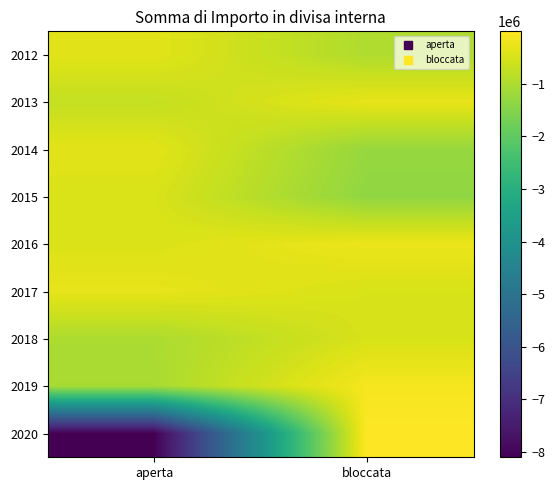

At aperta, list the series in order from smallest to largest.

2020, 2019, 2018, 2013, 2015, 2016, 2012, 2014, 2017